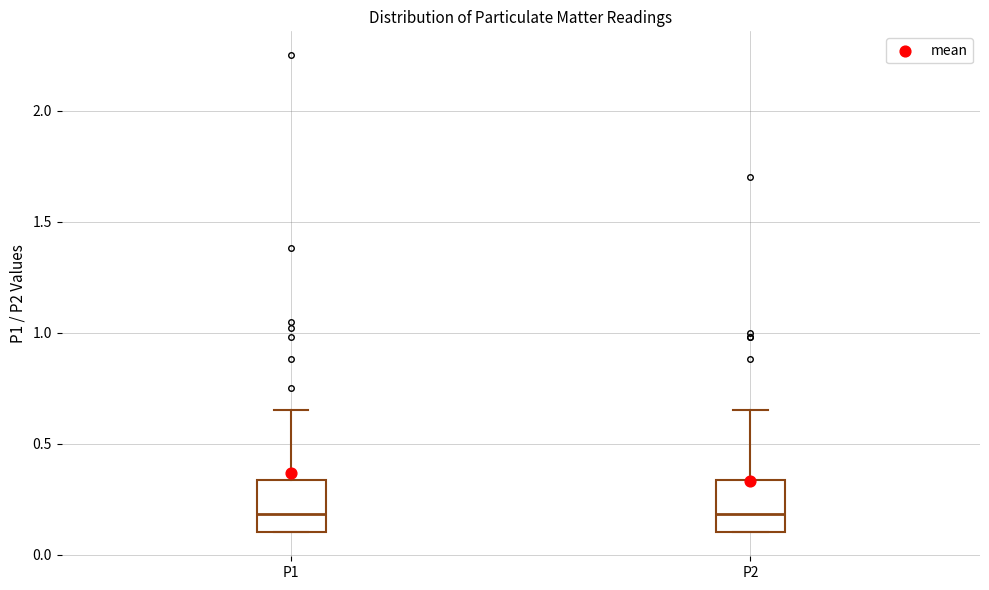

Reading left to right, transcribe this box plot: for each box, give where its median line is, the range the box spans, and where its two whiskers end, as read against the y-axis. The values are not printed on the chart, so give them approximately, as read against the axis.

P1: median 0.20, box 0.10 to 0.35, whiskers 0.10 to 0.65
P2: median 0.20, box 0.10 to 0.35, whiskers 0.10 to 0.65